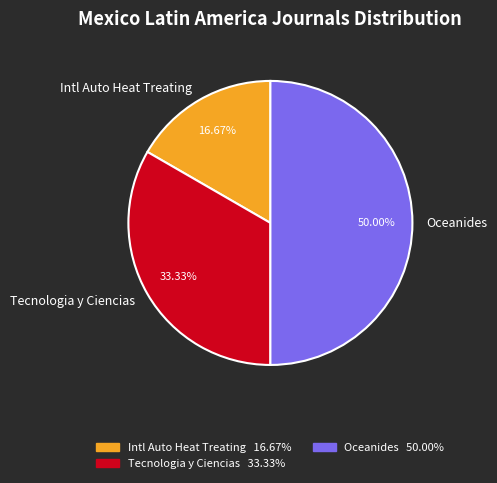

To the nearest percent, what is the average slice percentage?

33%